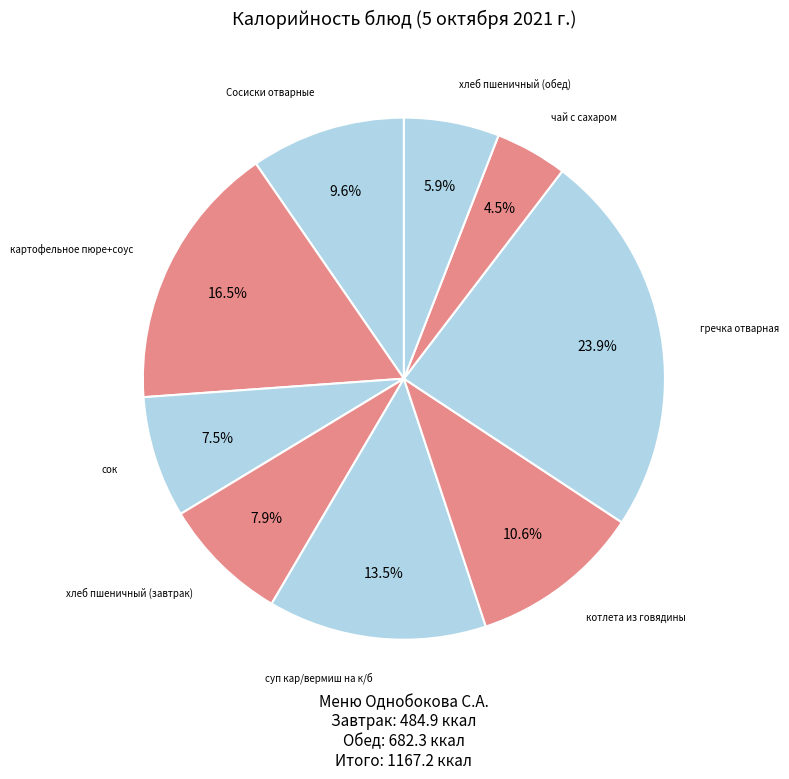

How many segments does this pie chart have?

9